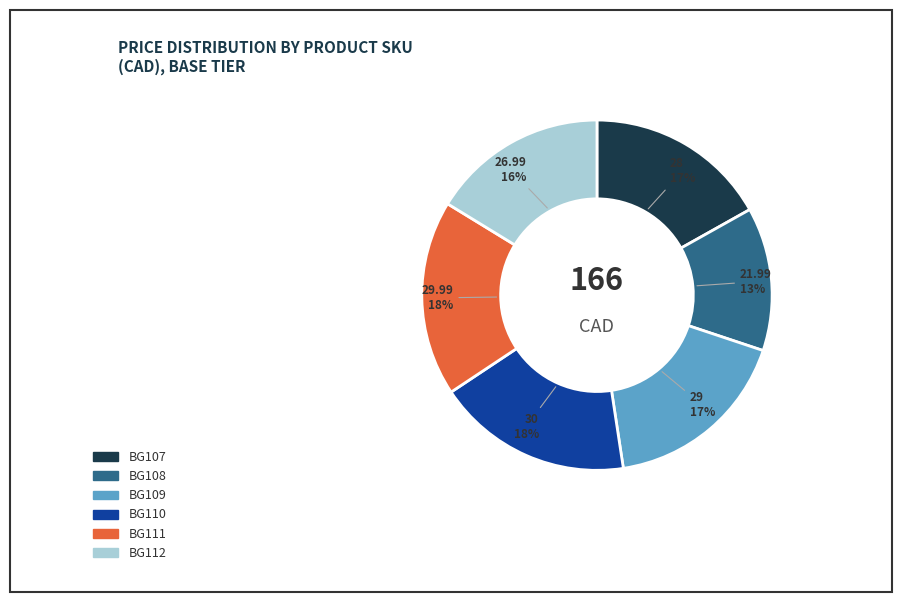

To the nearest percent, what is the difference between the largest and smallest slice percentages?

5%